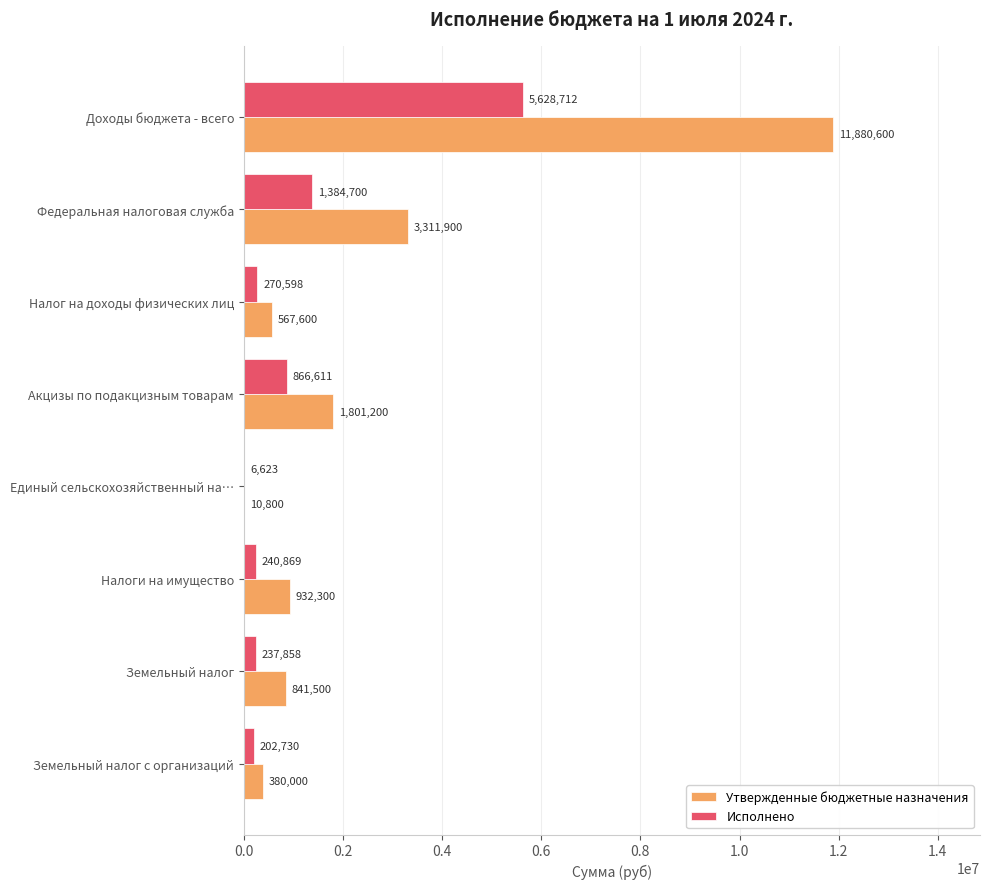

What are all the series names shown in the legend?

Утвержденные бюджетные назначения, Исполнено